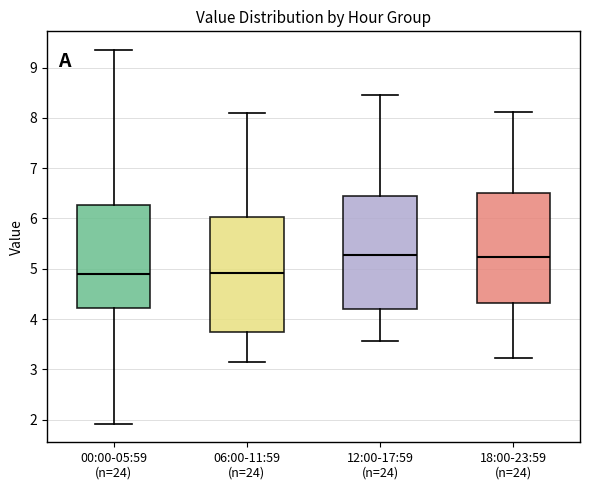

Reading left to right, read every box against the y-axis: the position of its median line, the range the box covers, and the ends of its whiskers. The values are not printed on the chart, so give them approximately, as read against the axis.

00:00-05:59 (n=24): median 4.9, box 4.2 to 6.3, whiskers 1.9 to 9.4
06:00-11:59 (n=24): median 4.9, box 3.7 to 6.0, whiskers 3.2 to 8.1
12:00-17:59 (n=24): median 5.3, box 4.2 to 6.5, whiskers 3.6 to 8.5
18:00-23:59 (n=24): median 5.2, box 4.3 to 6.5, whiskers 3.2 to 8.1